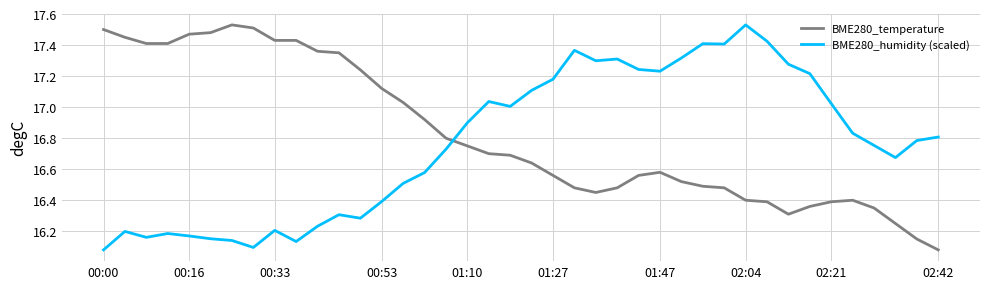

After their last crossing, which series has the higher values: BME280_temperature or BME280_humidity (scaled)?

BME280_humidity (scaled)